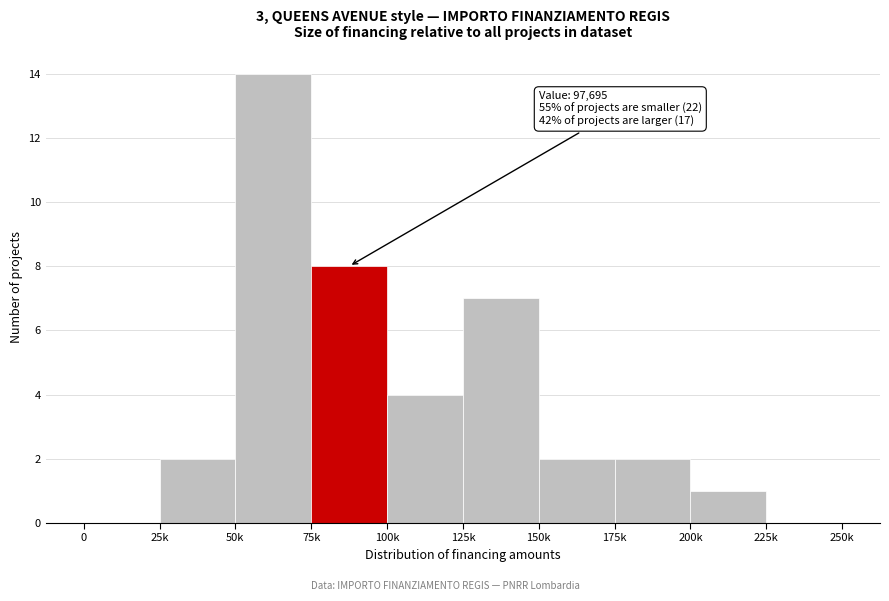

Reading left to right, what are all the values shown in this chart?

0=0	25k=2	50k=14	75k=8	100k=4	125k=7	150k=2	175k=2	200k=1	225k=0